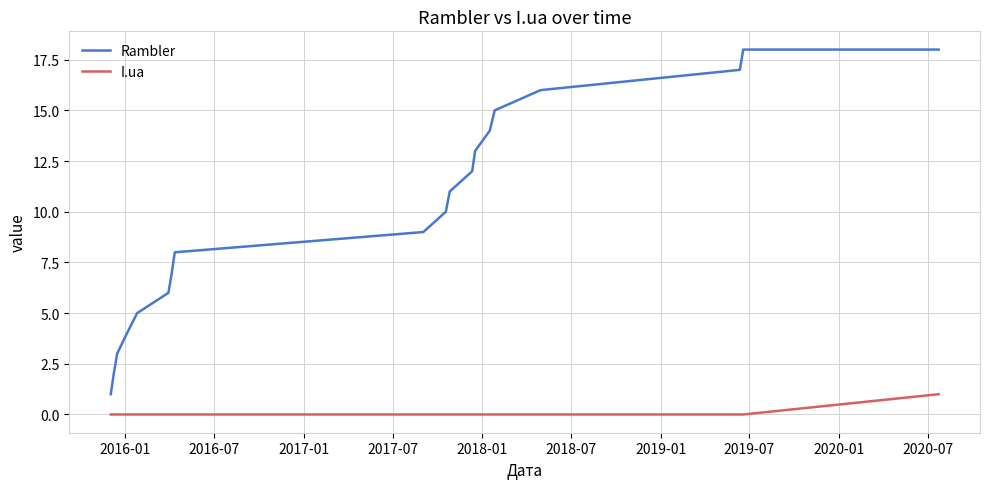

Which series has the largest total across all categories?

Rambler